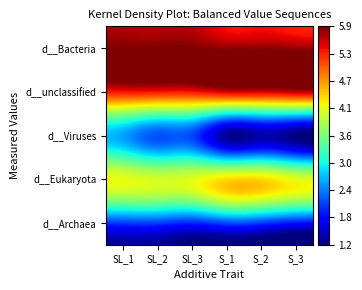

What is the total value across all series at SL_2?

19.6